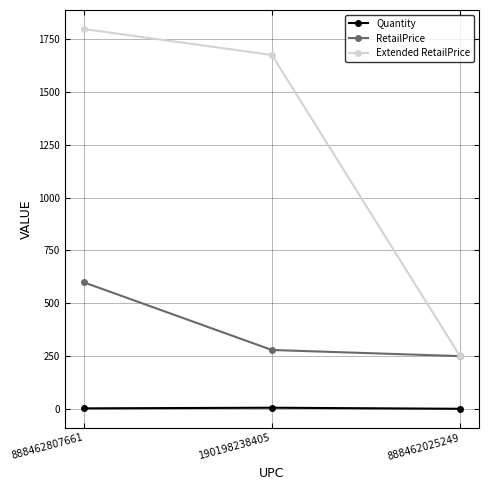

What is the sum of the Quantity values at 888462025249 and 190198238405?

7.0